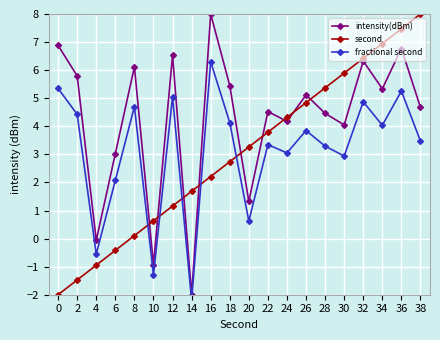

The fractional second series shows 1.2 at 0. True or false?

False